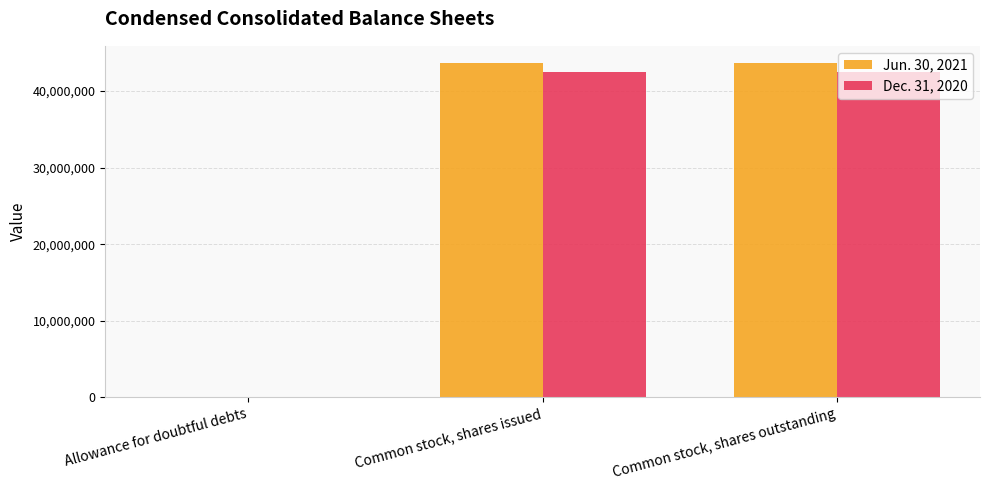

What is the average value of the Dec. 31, 2020 series?

28341855